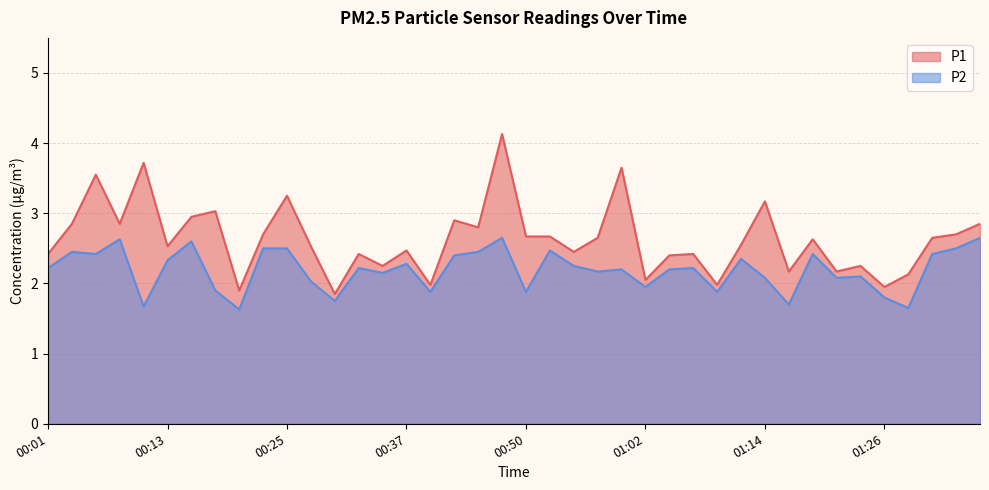

Where is the first local minimum for P2?

00:06